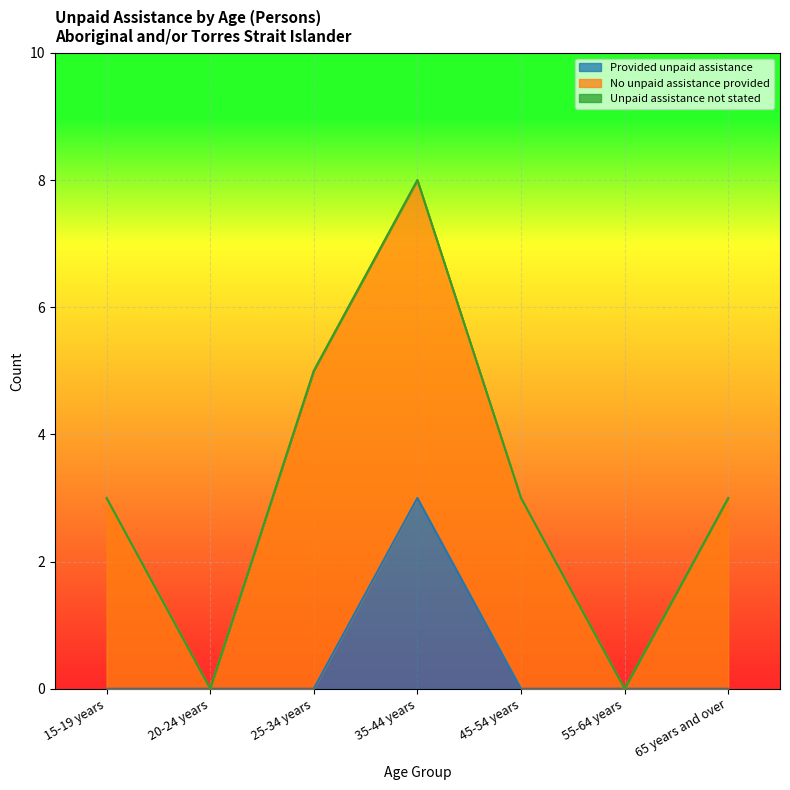

How many Provided unpaid assistance values are between 0 and 1?

6